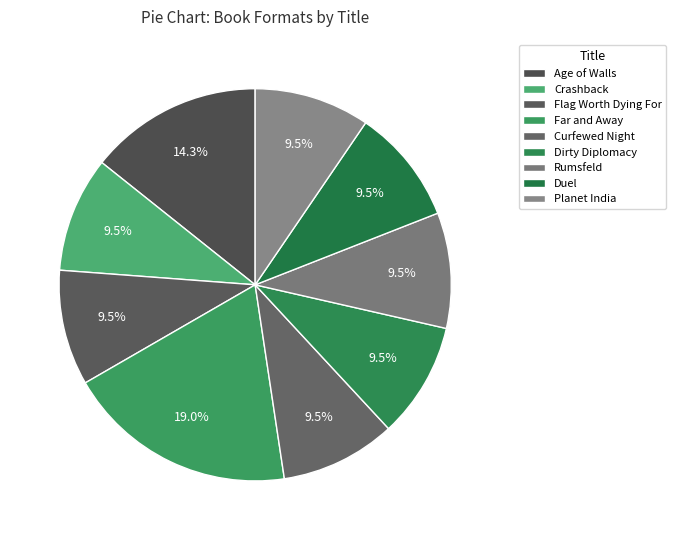

Is there a majority slice in this chart?

No